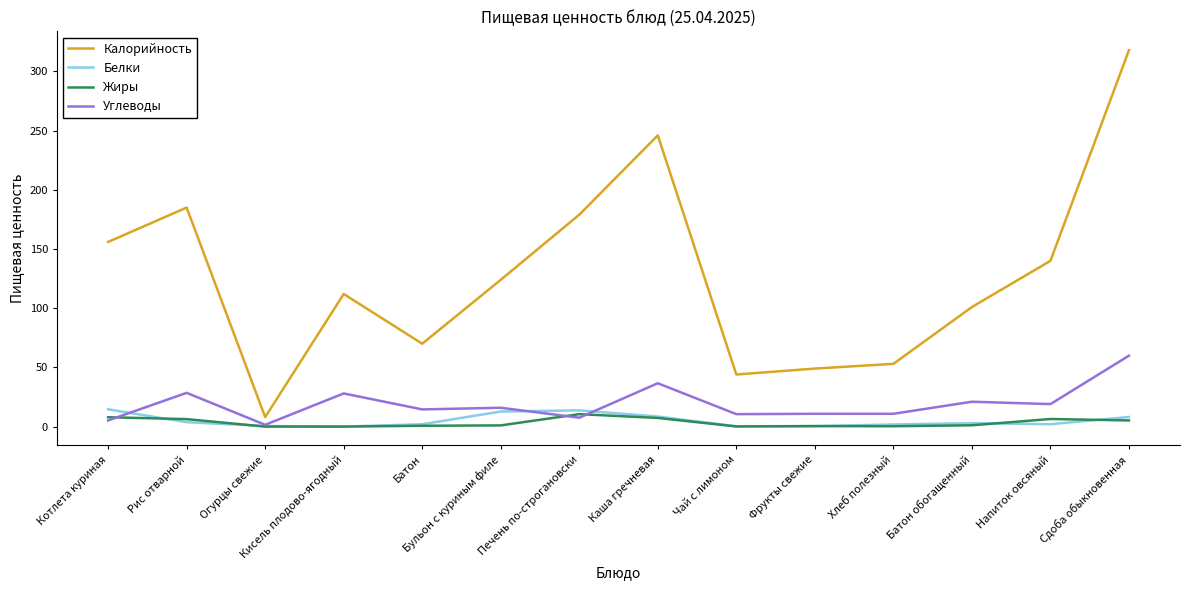

Is it true that Углеводы equals 7.5 at Печень по-строгановски?

True